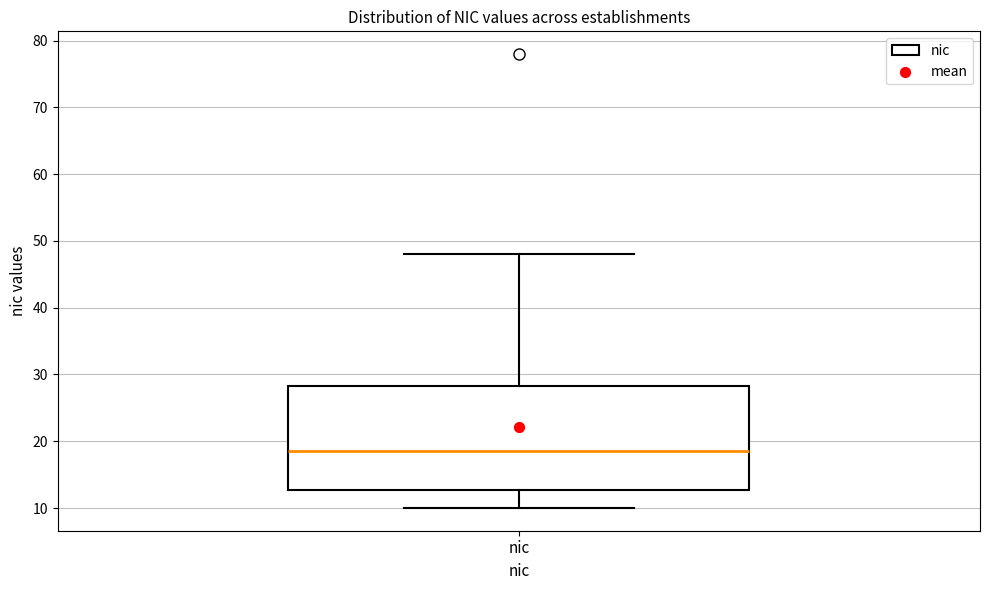

Read this box plot against the y-axis: the position of the median line, the range covered by the box, and the ends of both whiskers. The values are not printed on the chart, so give them approximately, as read against the axis.

median 19, box 13 to 28, whiskers 10 to 48